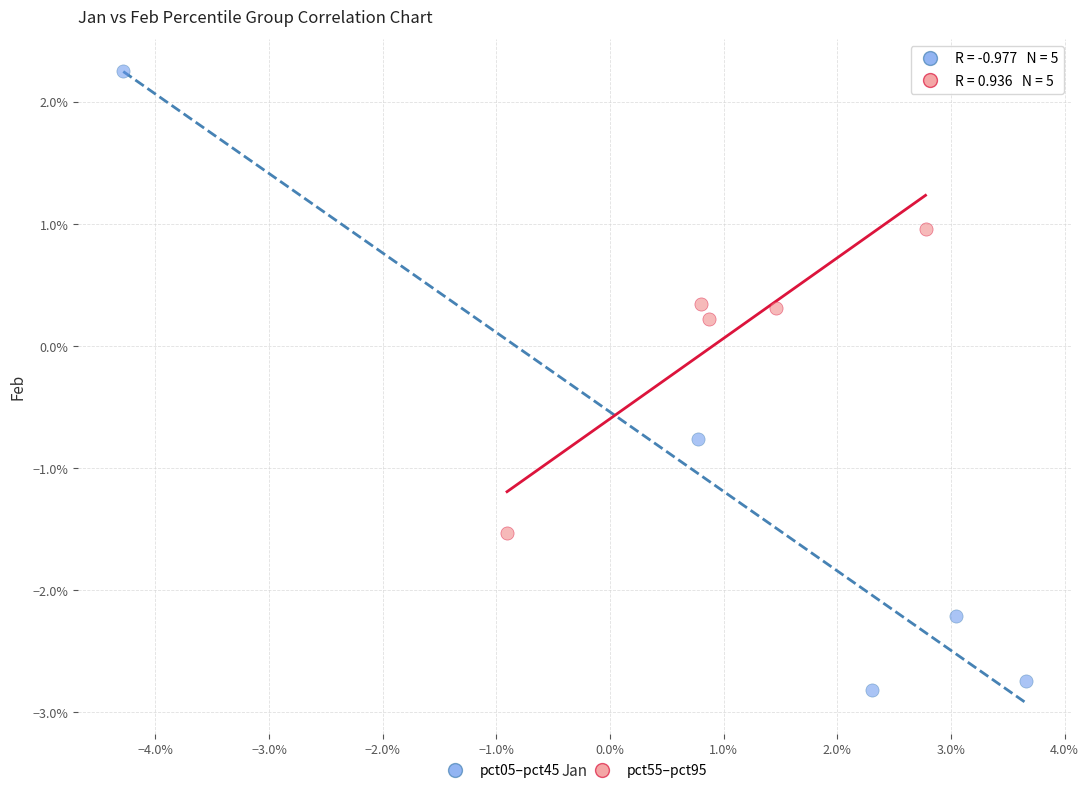

What are all the series names shown in the legend?

pct05–pct45, pct55–pct95